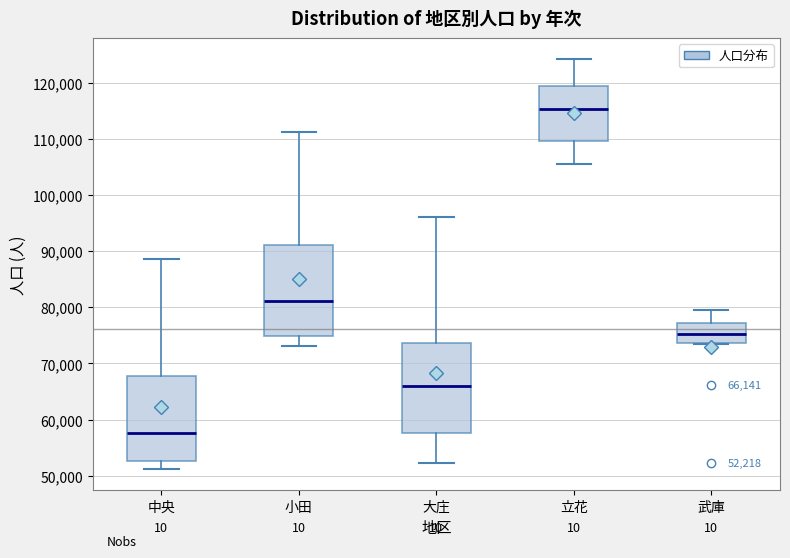

Which box's median line is the highest?

立花